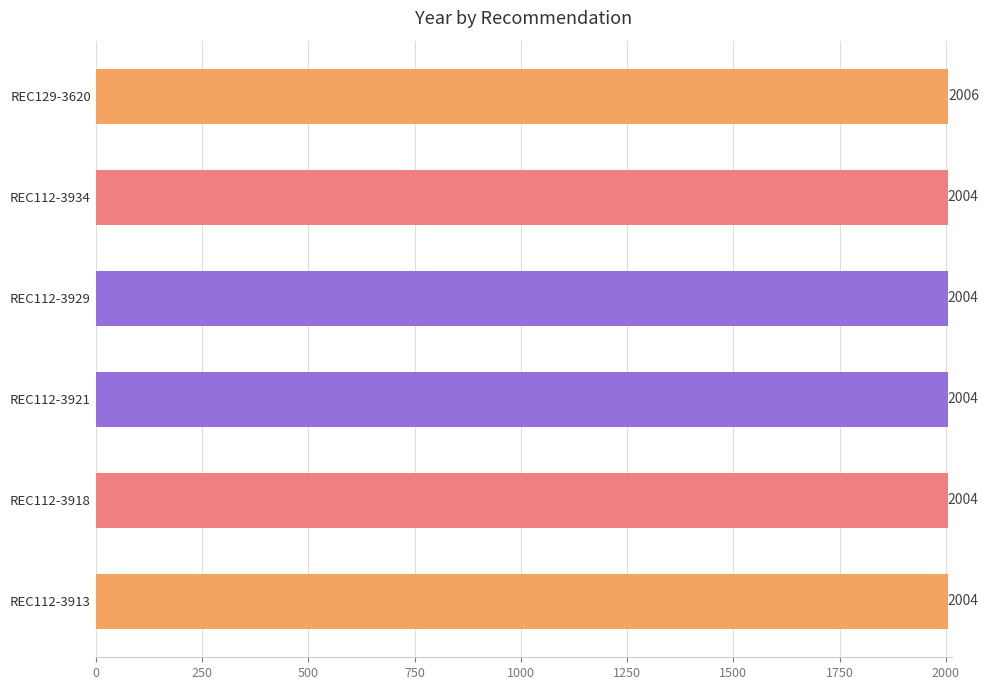

Are the bars horizontal?

Yes